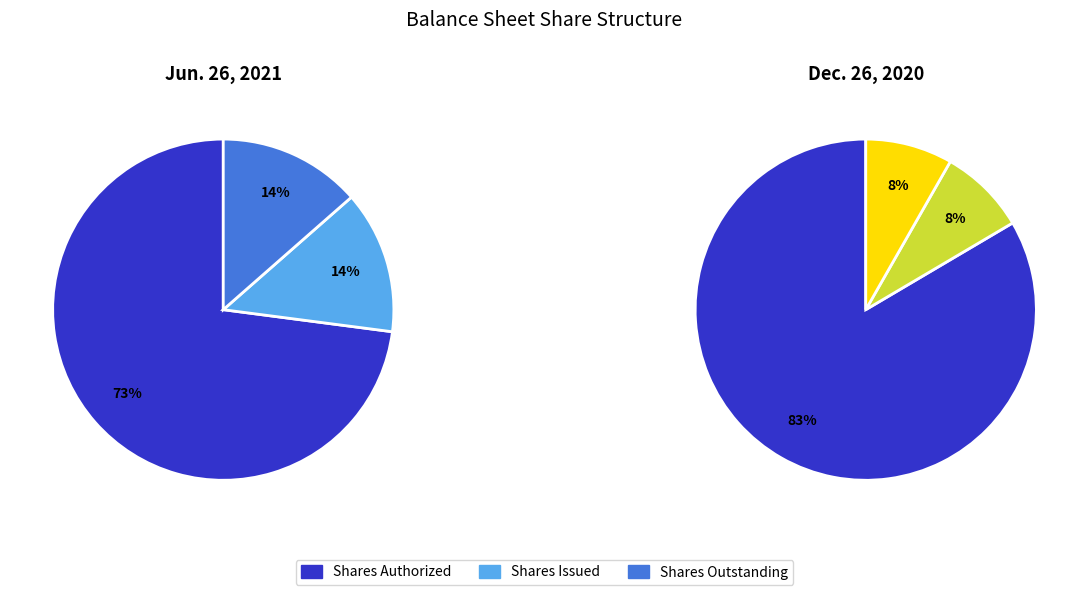

Between Common stock, shares authorized and Common stock, shares outstanding, which is larger?

Common stock, shares authorized